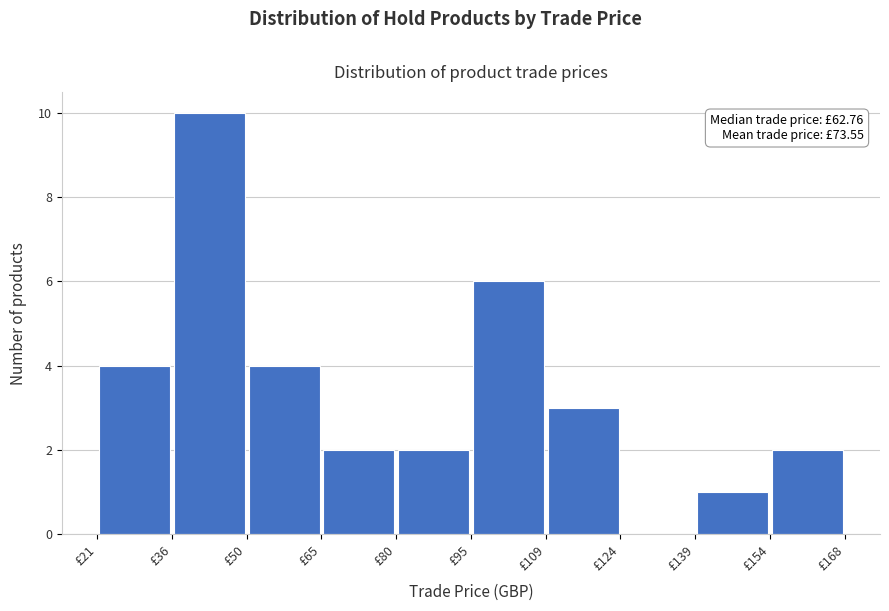

Which range on the x-axis has the tallest bar?

36 to 50